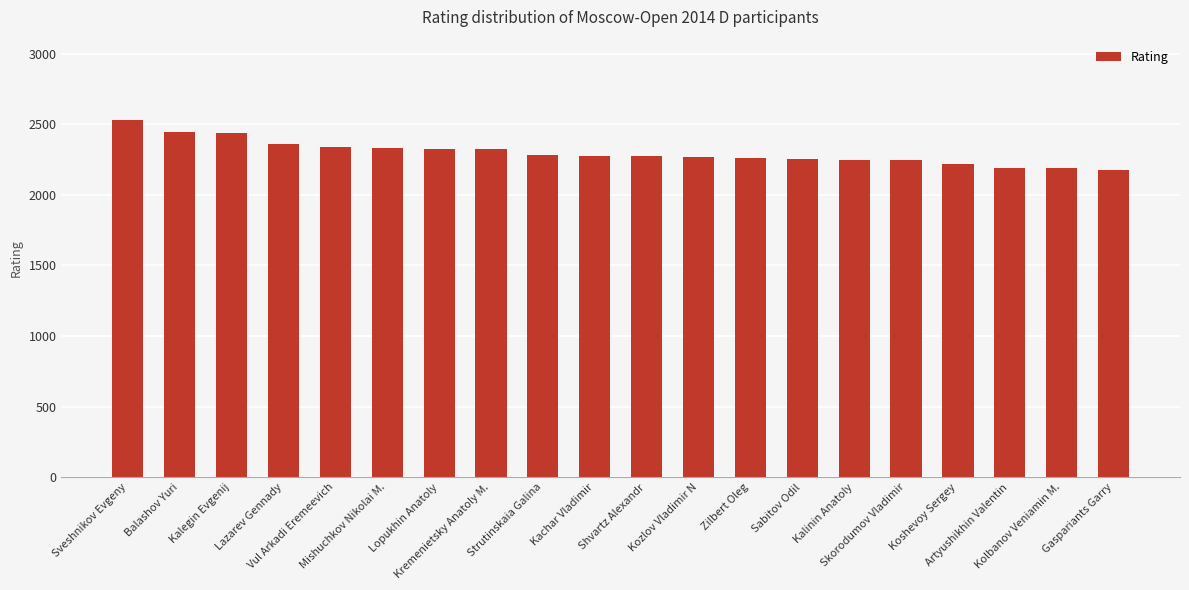

What is the average value?

2300